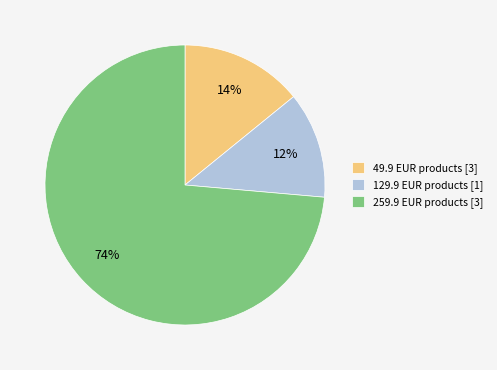

Which slice is the largest?

259.9 EUR products [3]